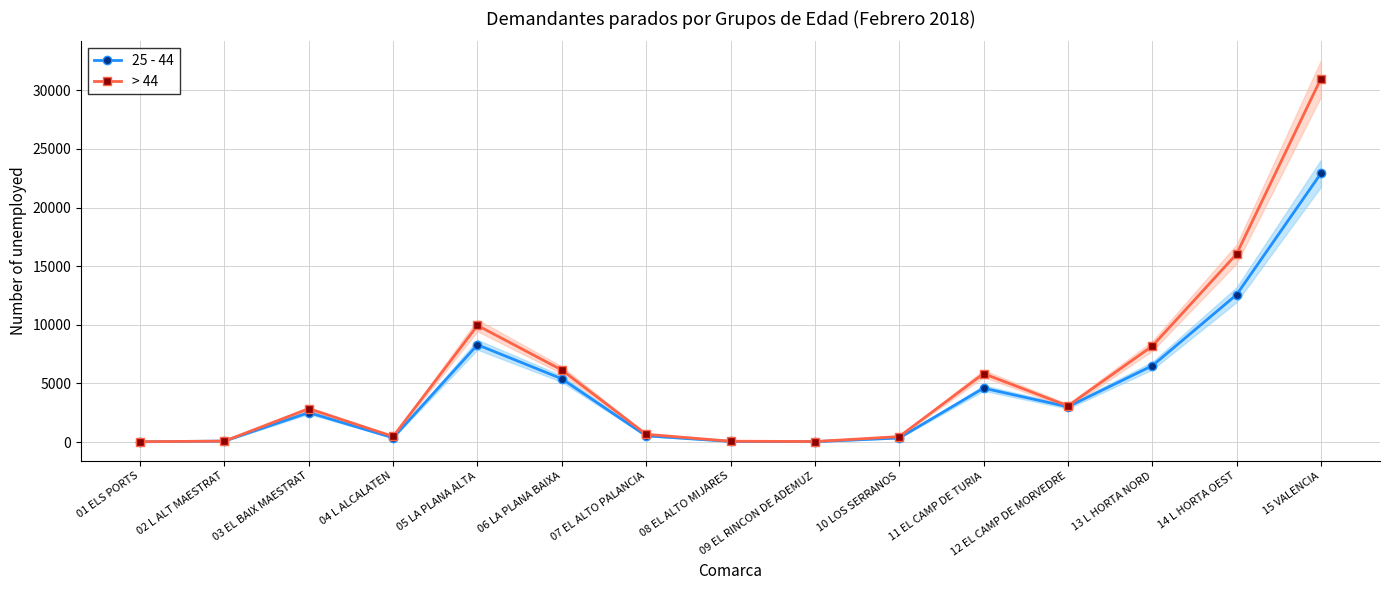

Reading right to left, extract all data points from this chart.

25 - 44: 22923	12574	6510	3015	4601	352	39	59	537	5401	8301	369	2520	89	28
> 44: 31000	16045	8188	3088	5842	471	50	78	667	6149	9950	482	2852	85	37